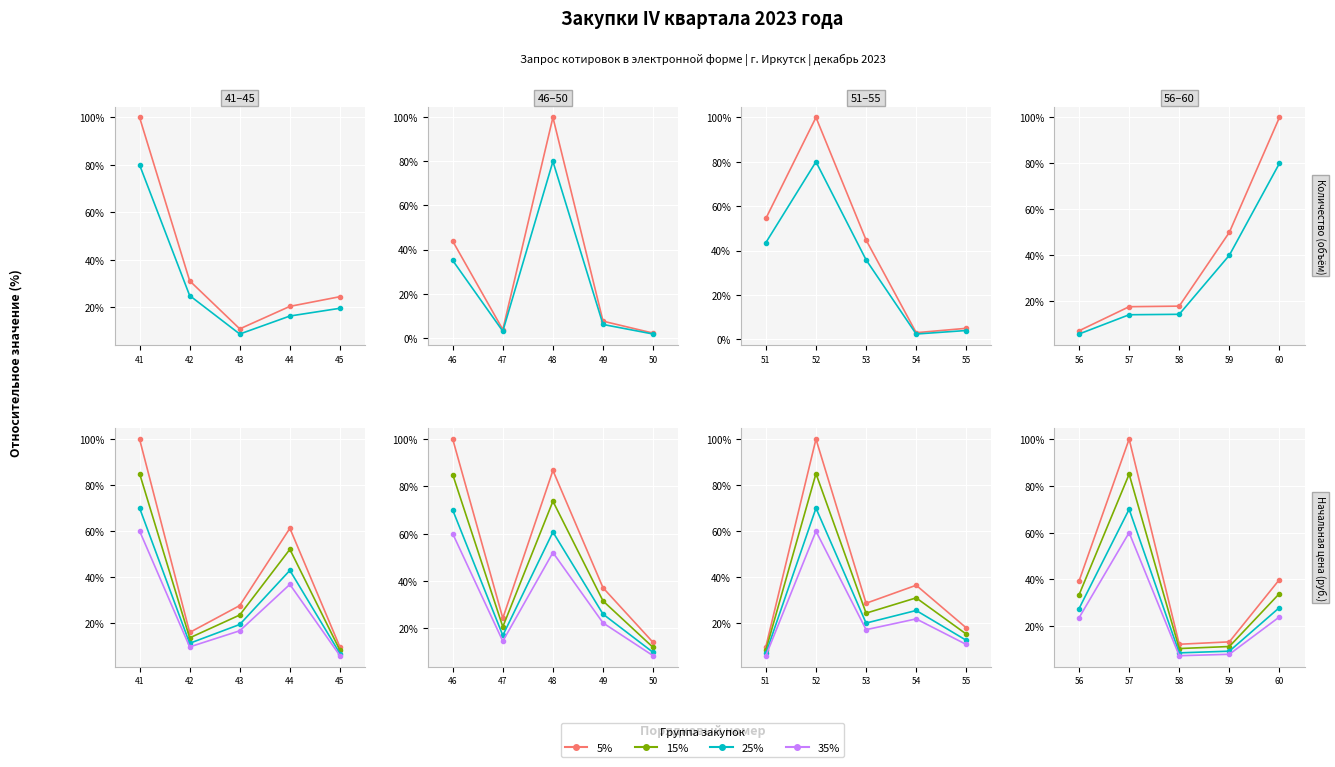

True or false: 25% and 35% cross at least once.

False